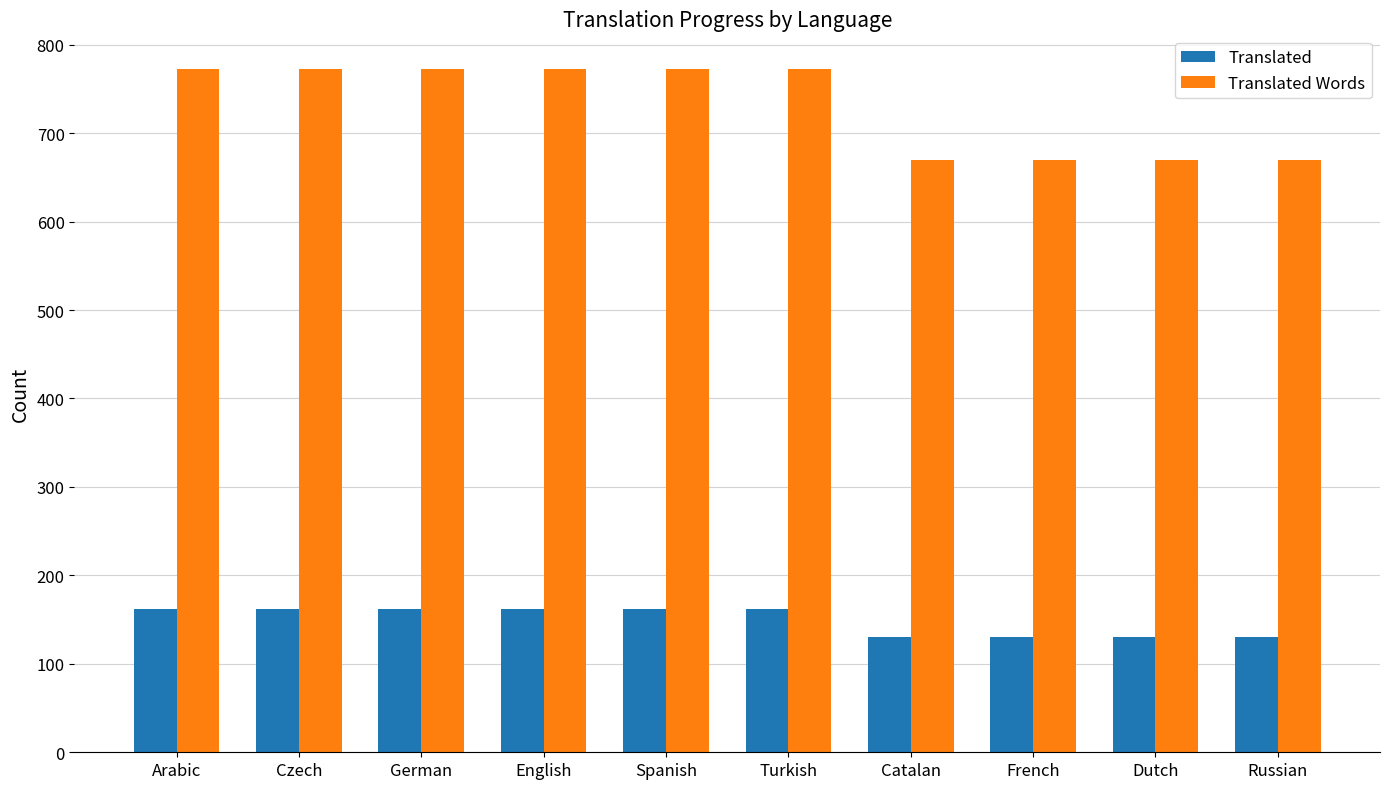

The Translated Words series shows 773 at Spanish. True or false?

True